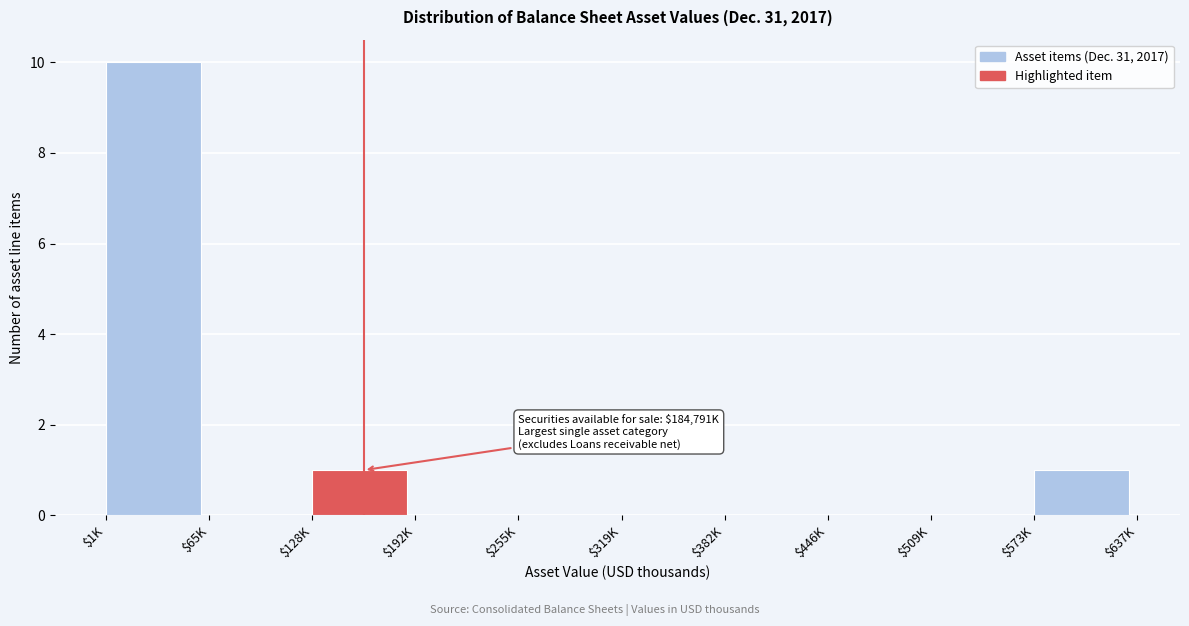

Which label corresponds to the largest value in the chart?

$1K